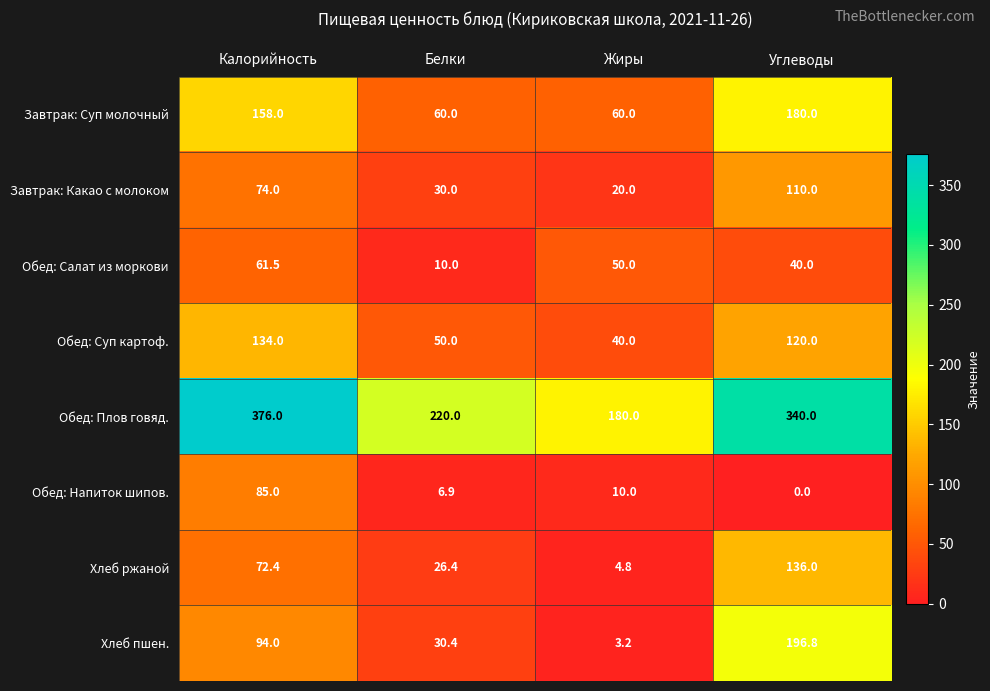

How many series are shown in this chart?

8